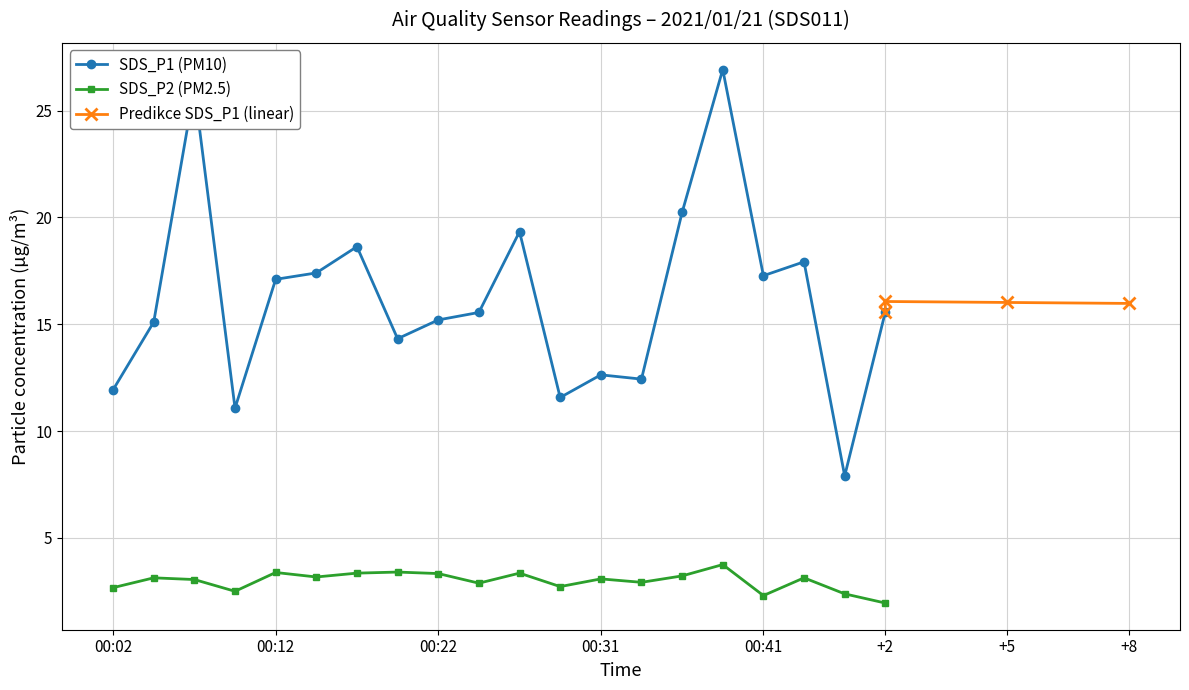

True or false: SDS_P2 has more than 0 points higher than both neighbors.

True